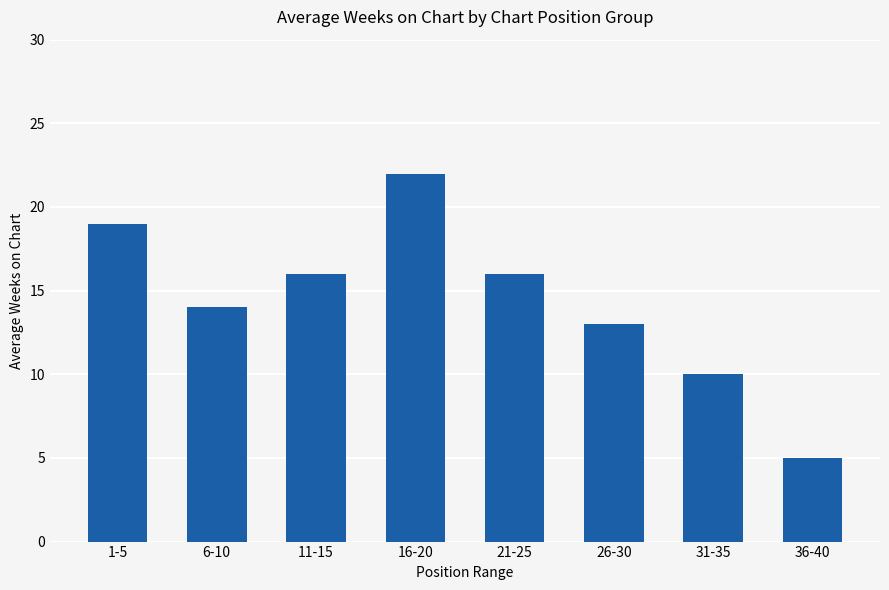

What is the ratio of the value at 16-20 to the value at 6-10?

1.6